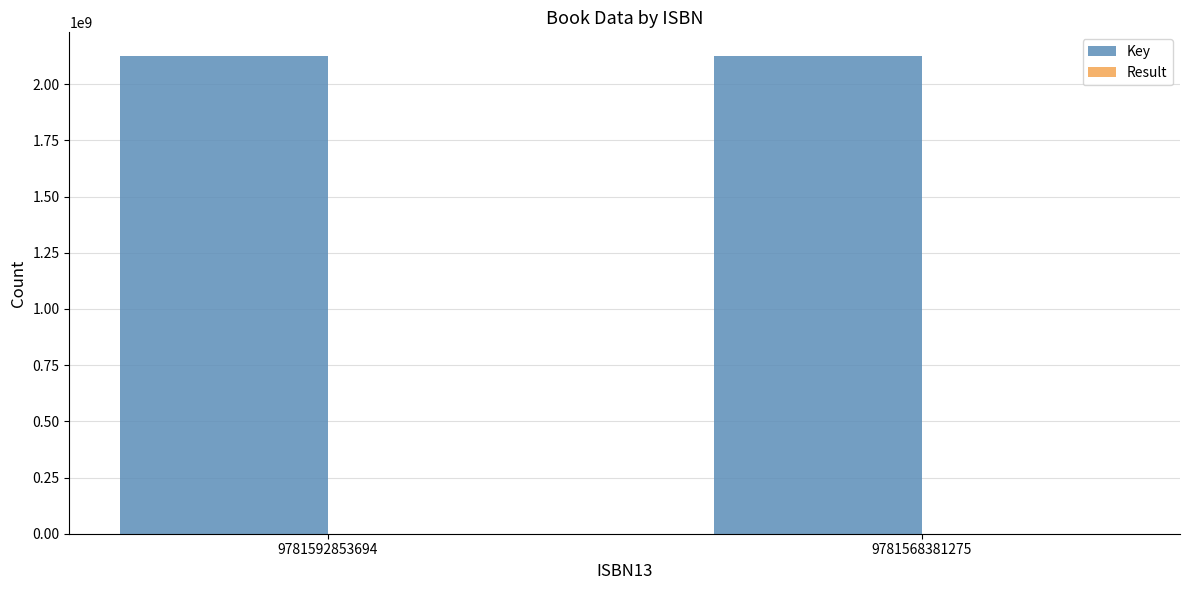

What is the sum of all Key values?

4249306123